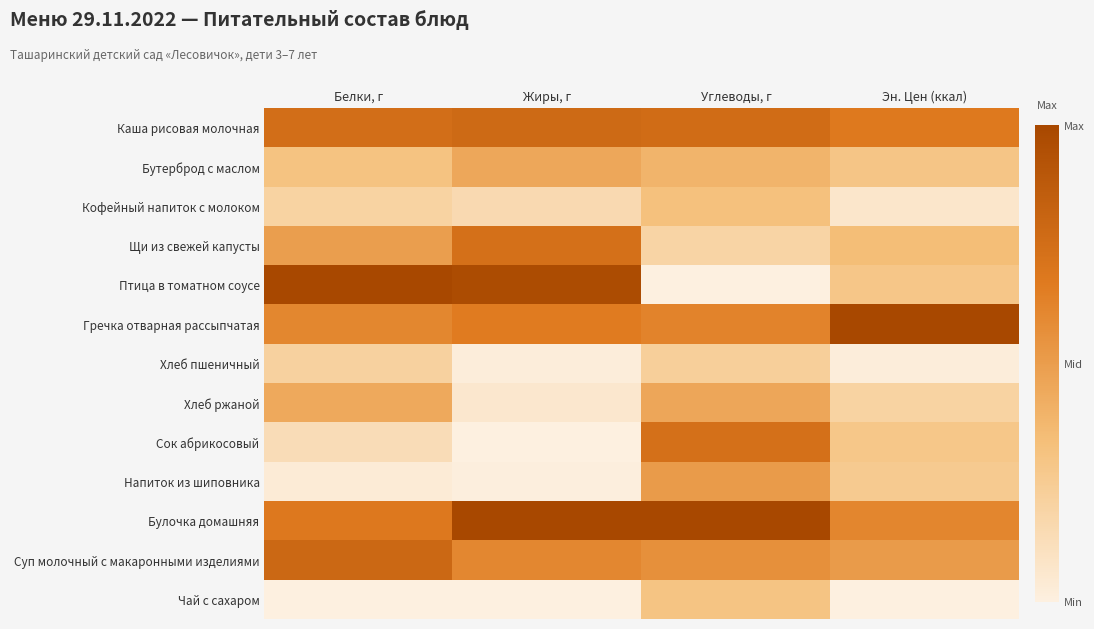

Reading right to left, list all the values displayed in this chart.

Каша рисовая молочная: Эн. Цен (ккал)=0.7	Углеводы, г=0.8	Жиры, г=0.8	Белки, г=0.7
Бутерброд с маслом: Эн. Цен (ккал)=0.3	Углеводы, г=0.4	Жиры, г=0.5	Белки, г=0.3
Кофейный напиток с молоком: Эн. Цен (ккал)=0.1	Углеводы, г=0.3	Жиры, г=0.2	Белки, г=0.2
Щи из свежей капусты: Эн. Цен (ккал)=0.3	Углеводы, г=0.2	Жиры, г=0.7	Белки, г=0.5
Птица в томатном соусе: Эн. Цен (ккал)=0.3	Углеводы, г=0.0	Жиры, г=1.0	Белки, г=1.0
Гречка отварная рассыпчатая: Эн. Цен (ккал)=1.0	Углеводы, г=0.6	Жиры, г=0.7	Белки, г=0.6
Хлеб пшеничный: Эн. Цен (ккал)=0.0	Углеводы, г=0.2	Жиры, г=0.0	Белки, г=0.2
Хлеб ржаной: Эн. Цен (ккал)=0.2	Углеводы, г=0.5	Жиры, г=0.1	Белки, г=0.4
Сок абрикосовый: Эн. Цен (ккал)=0.3	Углеводы, г=0.7	Жиры, г=0.0	Белки, г=0.1
Напиток из шиповника: Эн. Цен (ккал)=0.3	Углеводы, г=0.5	Жиры, г=0.0	Белки, г=0.0
Булочка домашняя: Эн. Цен (ккал)=0.6	Углеводы, г=1.0	Жиры, г=1.0	Белки, г=0.7
Суп молочный с макаронными изделиями: Эн. Цен (ккал)=0.5	Углеводы, г=0.6	Жиры, г=0.6	Белки, г=0.8
Чай с сахаром: Эн. Цен (ккал)=0.0	Углеводы, г=0.3	Жиры, г=0.0	Белки, г=0.0